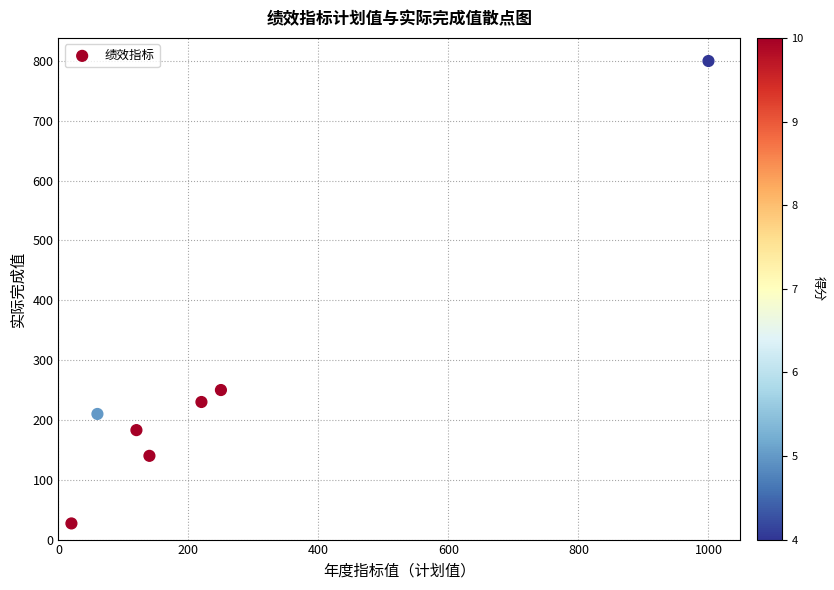

What Y value in the scatter plot is closest to 413?

250